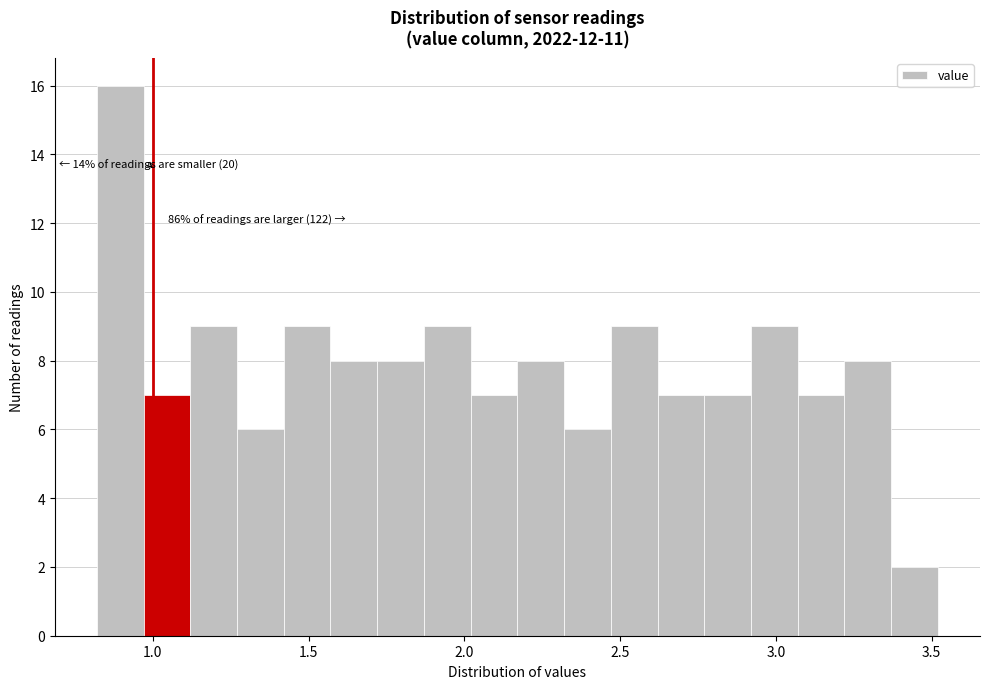

Around what value on the x-axis is the tallest bar? Give the approximate position of its centre, as read against the axis.

0.90